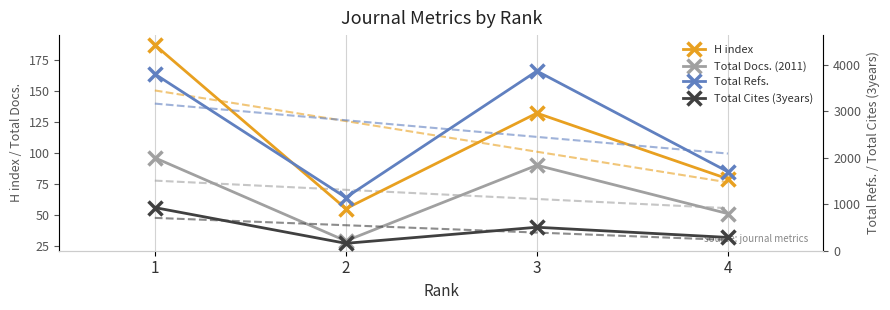

At which label is H index closest to 121?

3